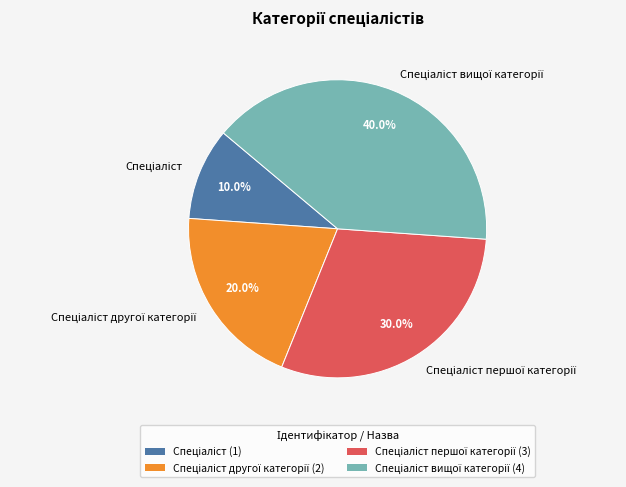

How many segments does this pie chart have?

4